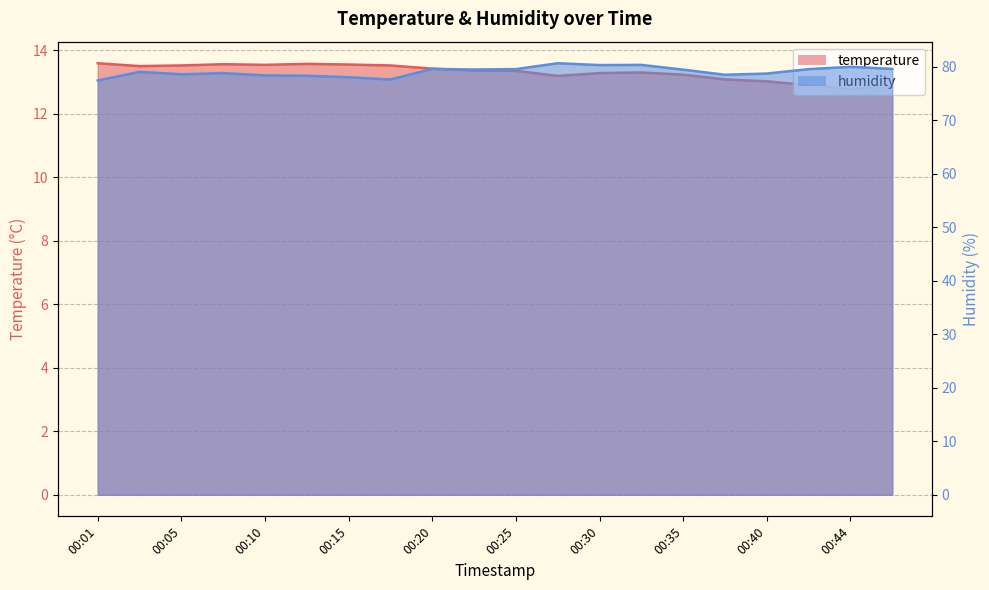

What is the spread (max minus min) of values at 00:42?

66.7